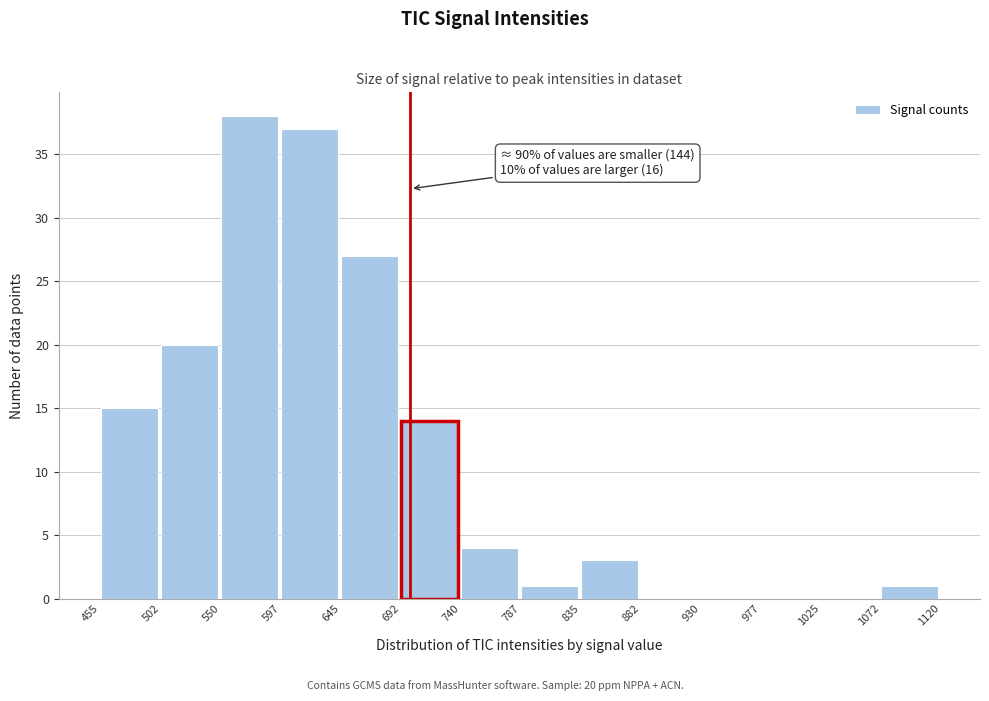

Over which range of the x-axis is the bar tallest?

550 to 597